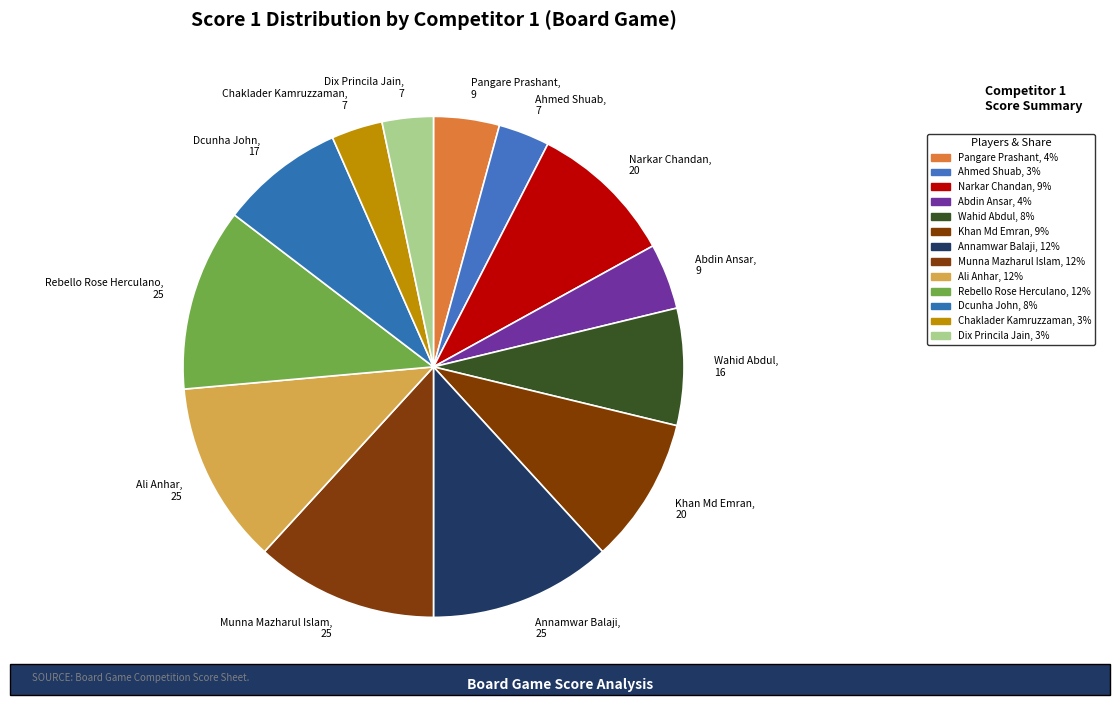

True or false: Chaklader Kamruzzaman, 7 accounts for 3% of the total.

True